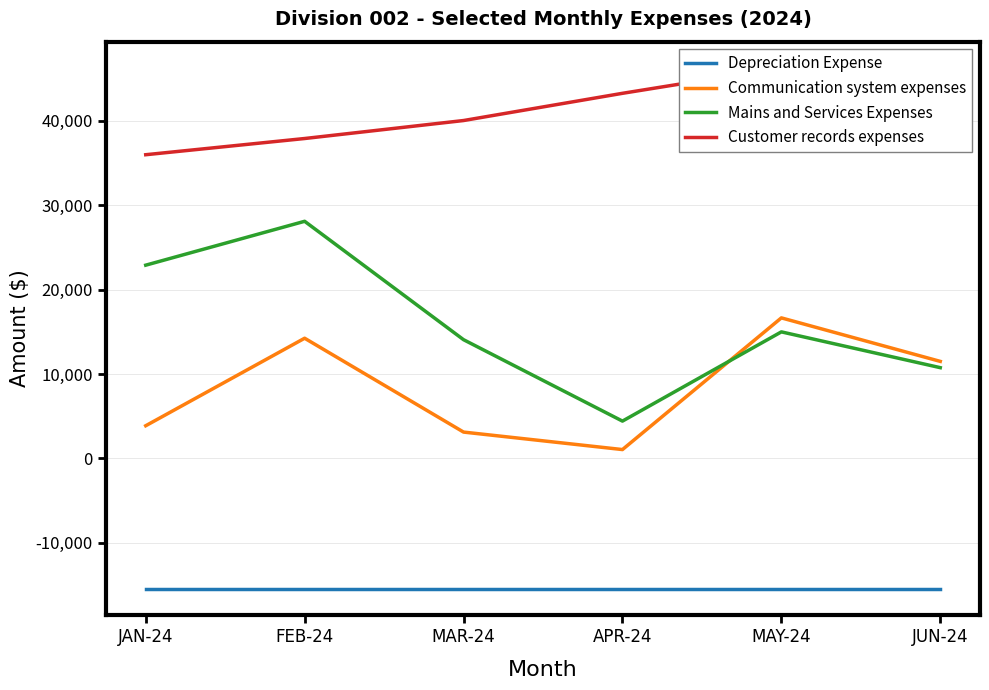

Reading right to left, what are all the values shown in this chart?

Depreciation Expense: JUN-24=-15465.7	MAY-24=-15465.7	APR-24=-15465.7	MAR-24=-15465.7	FEB-24=-15465.7	JAN-24=-15465.7
Communication system expenses: JUN-24=11489.5	MAY-24=16645.3	APR-24=1040.3	MAR-24=3112.2	FEB-24=14233.8	JAN-24=3864.2
Mains and Services Expenses: JUN-24=10745.2	MAY-24=14987.1	APR-24=4412.4	MAR-24=14059.9	FEB-24=28089.9	JAN-24=22891.0
Customer records expenses: JUN-24=38621.9	MAY-24=46287.7	APR-24=43255.2	MAR-24=40029.9	FEB-24=37899.0	JAN-24=35979.1